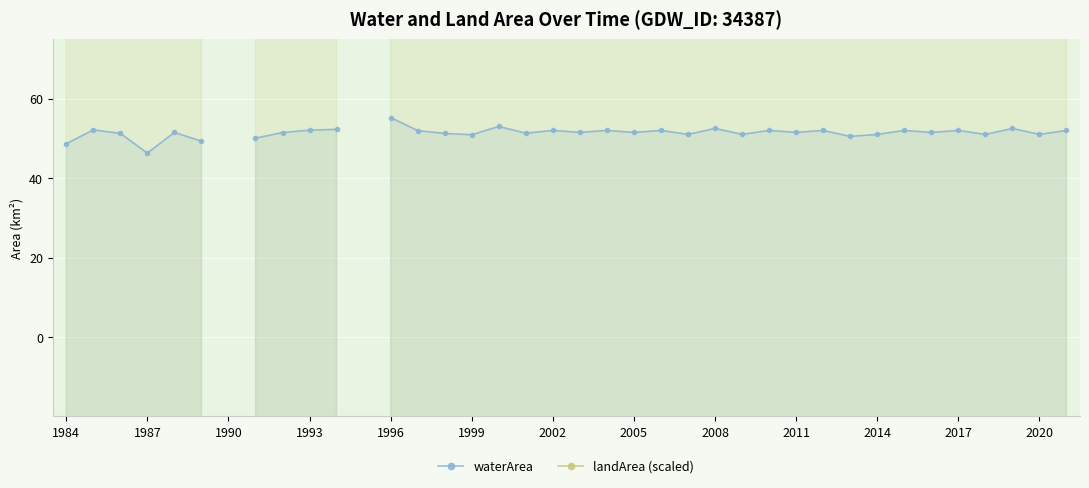

Where does the landArea (scaled) series first go above 1180?

1984